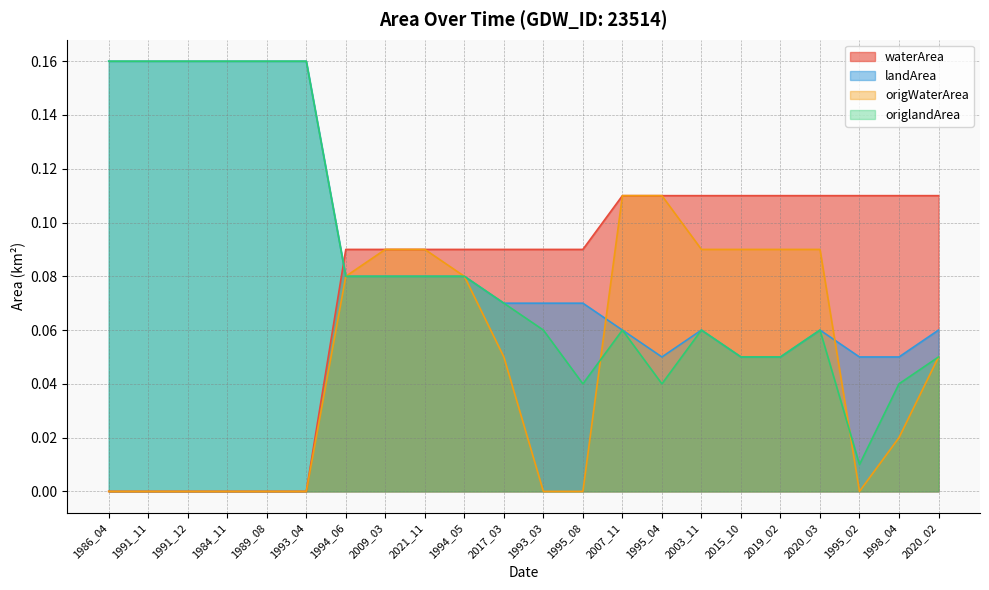

What is the sum of the origWaterArea values at 1984_11 and 2003_11?

0.1